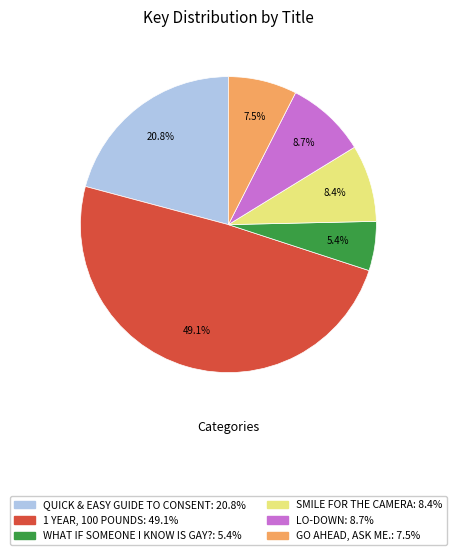

Does any single category account for the majority?

No